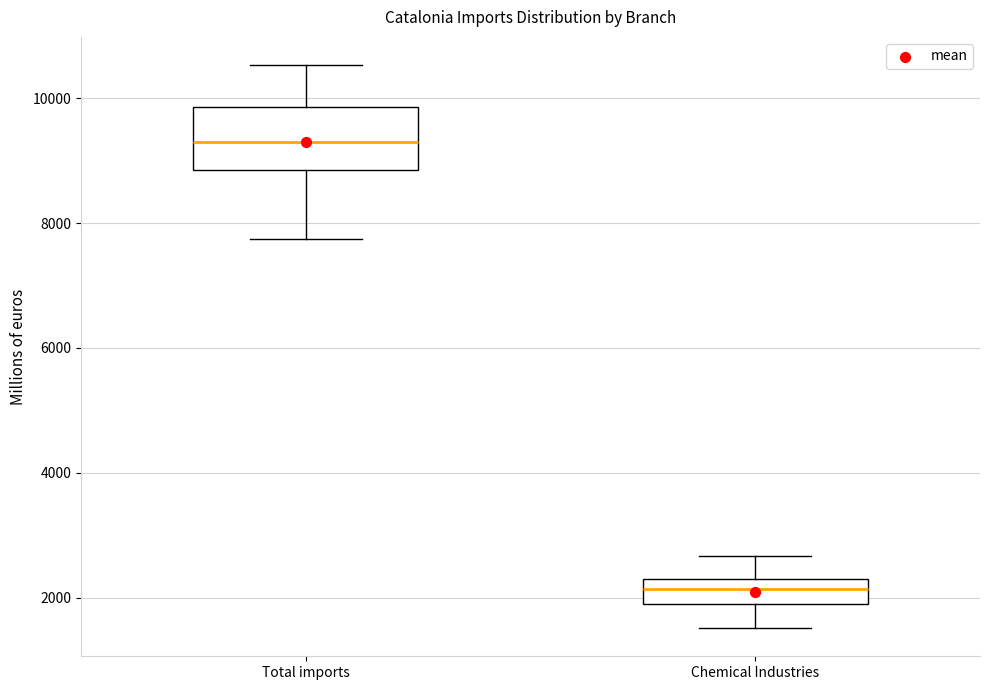

Where does the upper whisker of the box for Chemical Industries end on the y-axis? The values are not printed on the chart, so give them approximately, as read against the axis.

2600